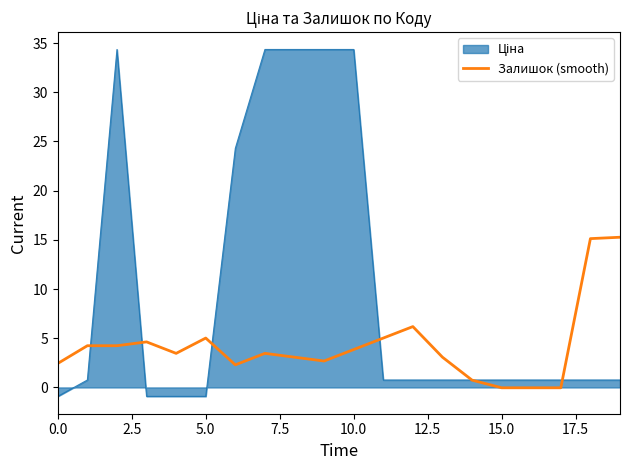

What is the maximum value shown in the chart?

34.4